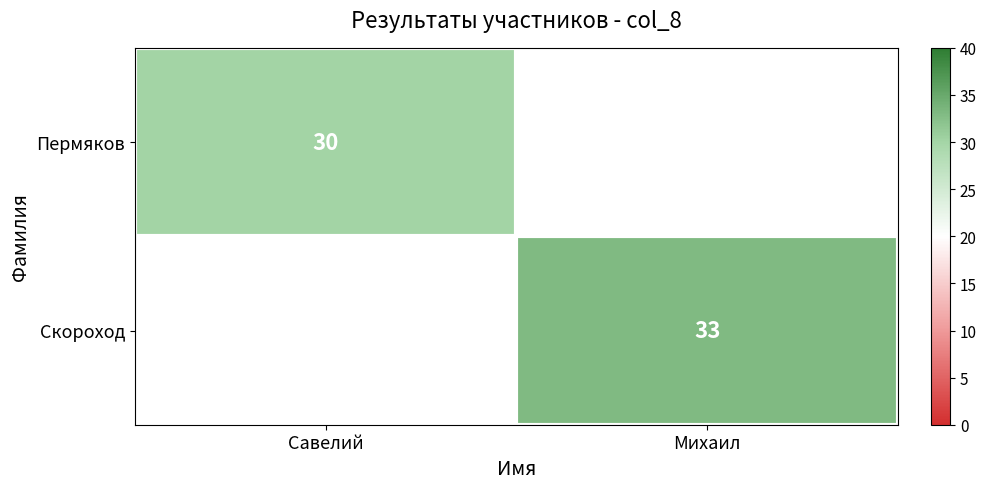

Is it true that Пермяков equals 53 at Савелий?

False